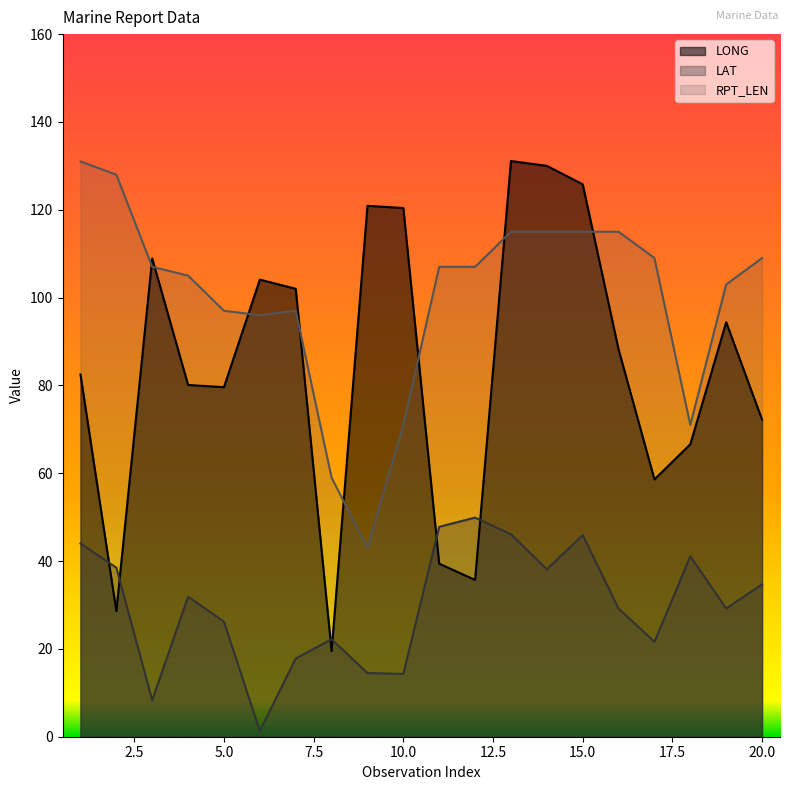

What is the difference between the highest and lowest values at 11?

67.6